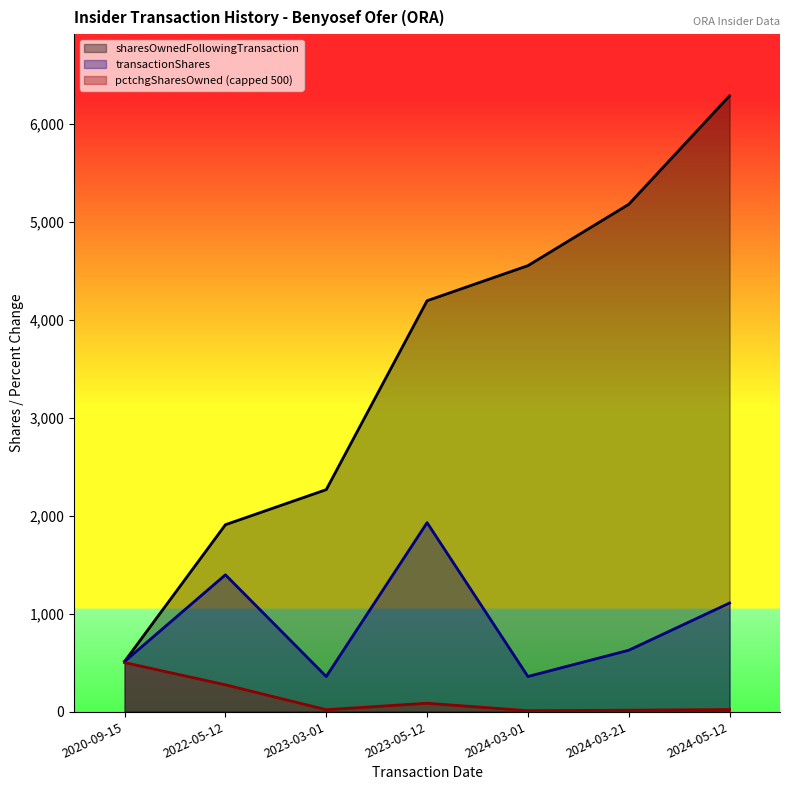

What is the value of the sharesOwnedFollowingTransaction point at the 6th from the left?

5177